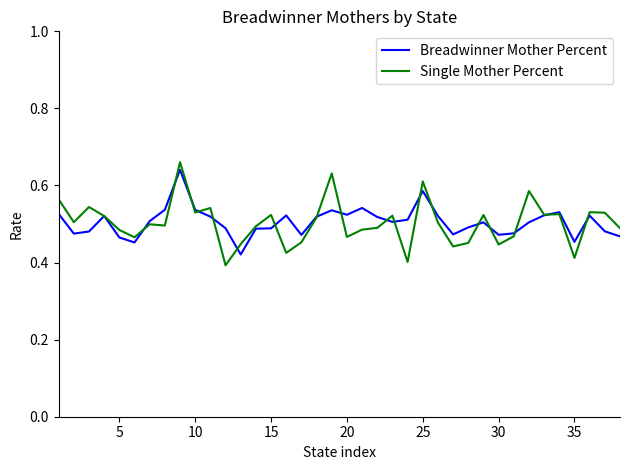

Does the chart have visible grid lines?

No